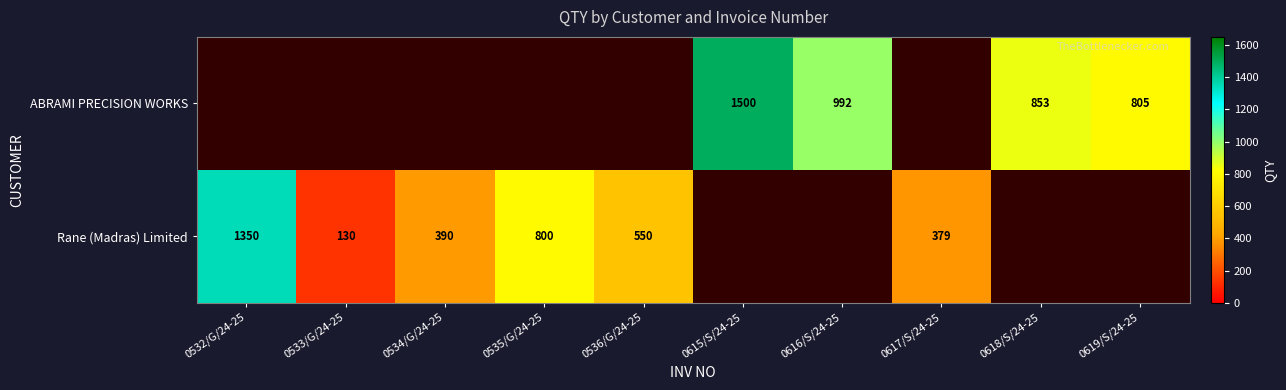

True or false: Rane (Madras) Limited has a value of 390 at 0534/G/24-25.

True